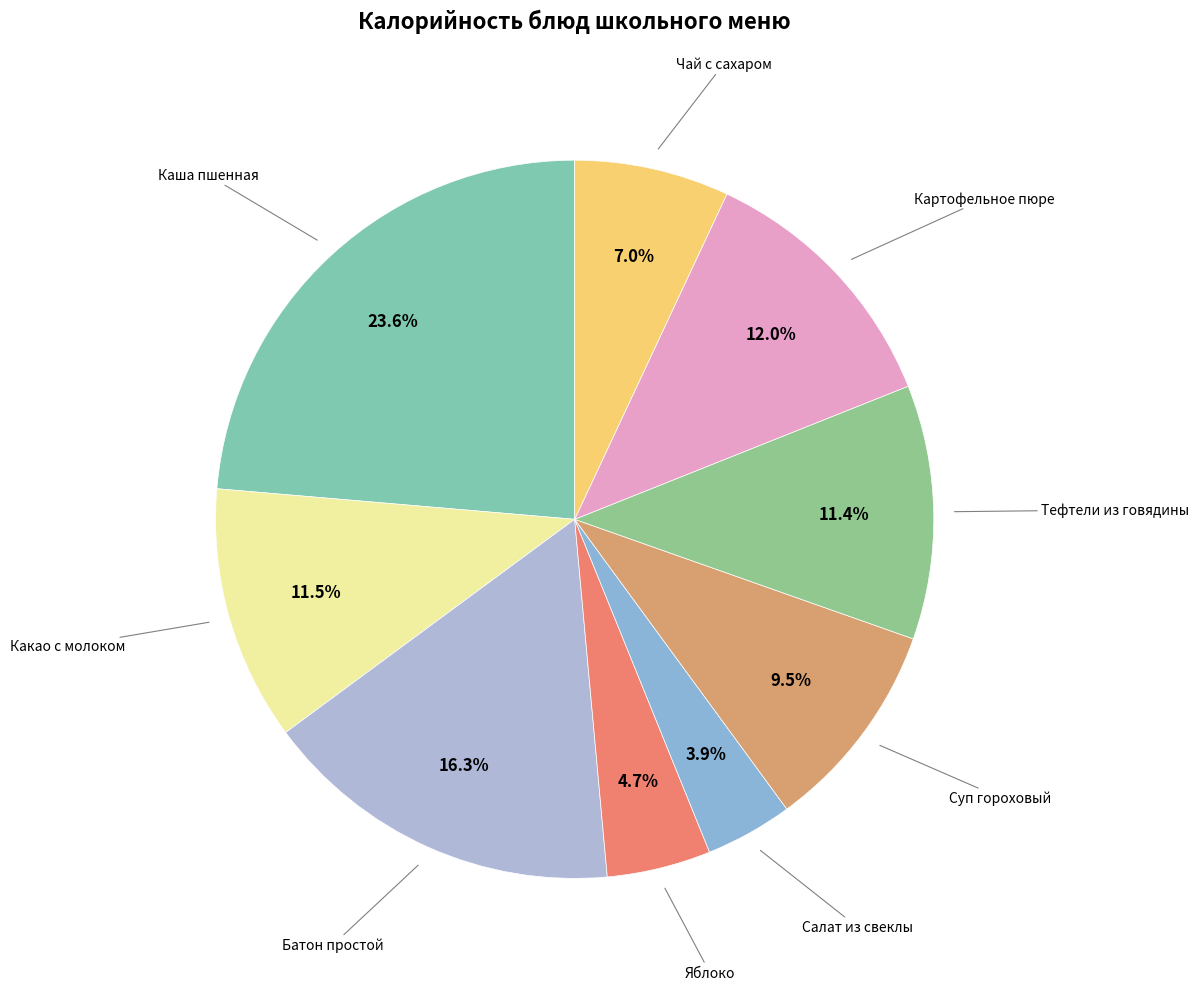

Approximately how many times larger is the value at Батон простой compared to Салат из свеклы?

4.2